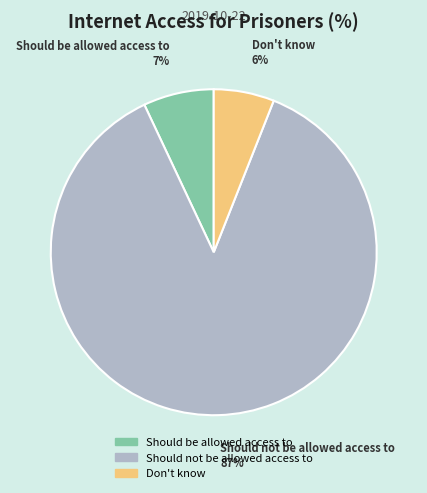

Rank the categories by value from highest to lowest.

Should not be allowed access to, Should be allowed access to, Don't know